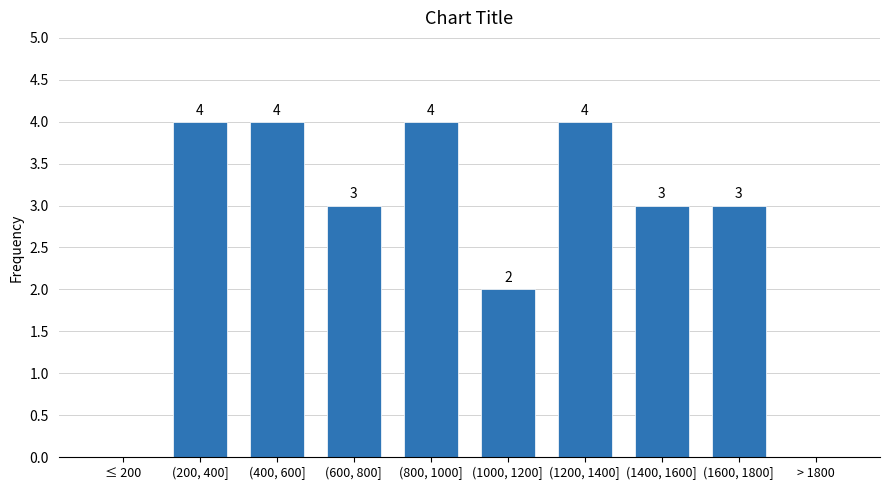

Reading left to right, what are all the values shown in this chart?

≤ 200=0	(200, 400]=4	(400, 600]=4	(600, 800]=3	(800, 1000]=4	(1000, 1200]=2	(1200, 1400]=4	(1400, 1600]=3	(1600, 1800]=3	> 1800=0